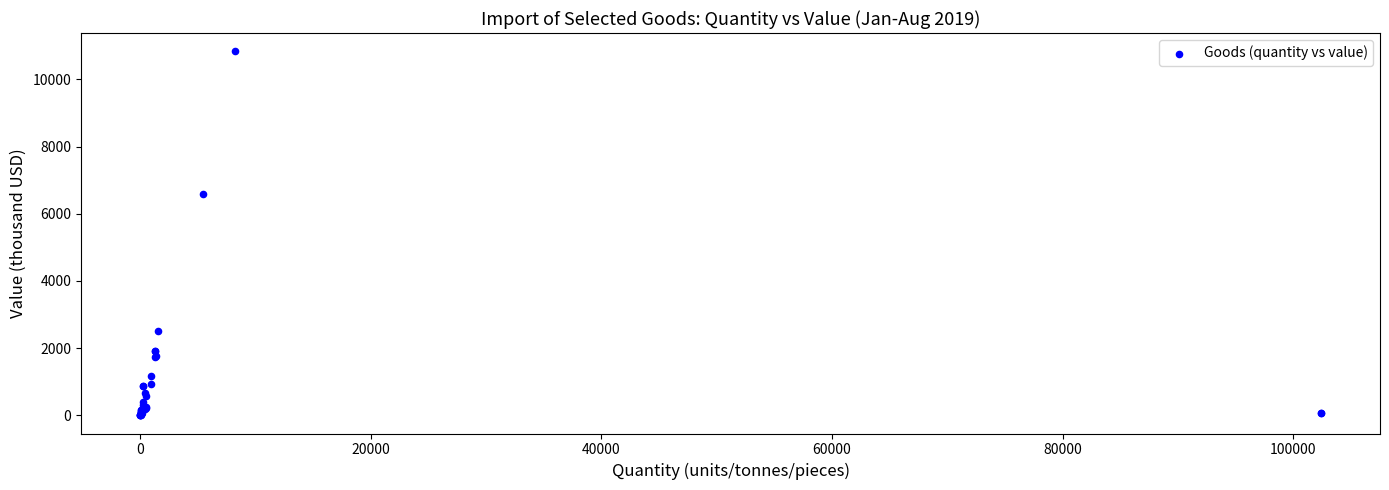

What Y value in the scatter plot is closest to 5418?

6586.6